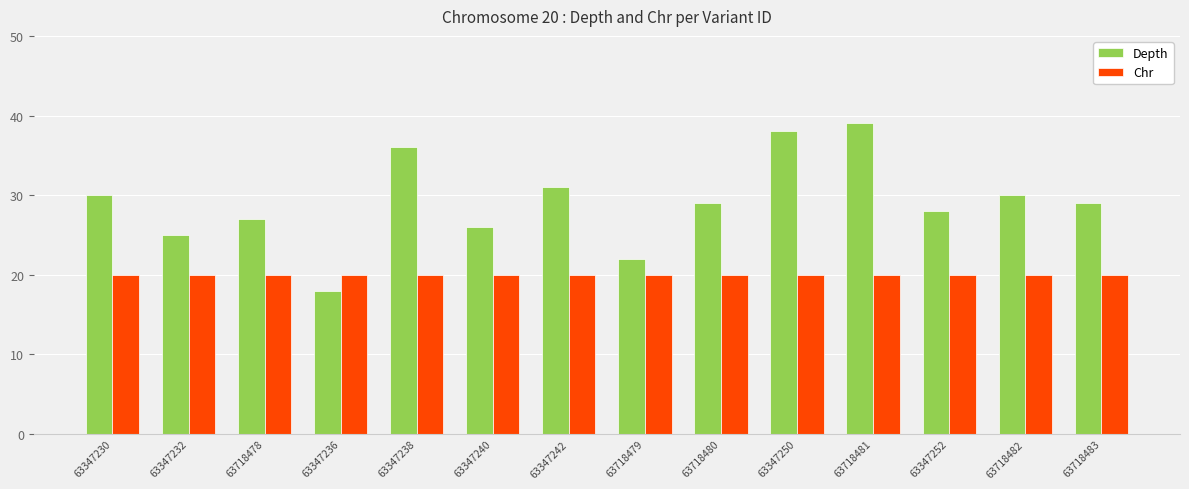

Does the chart contain any negative values?

No